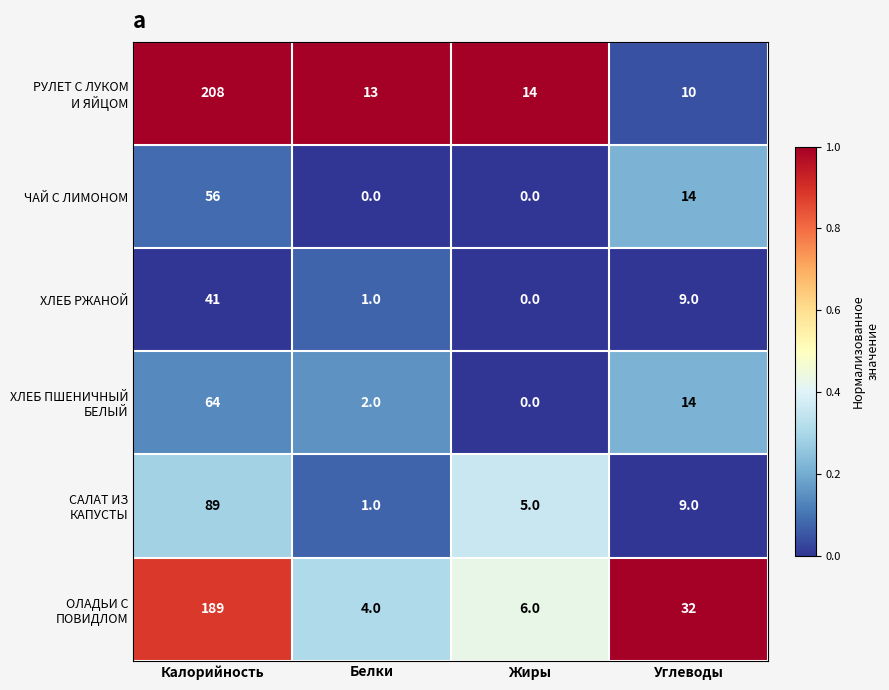

At which category is the sum across all series the highest?

Калорийность